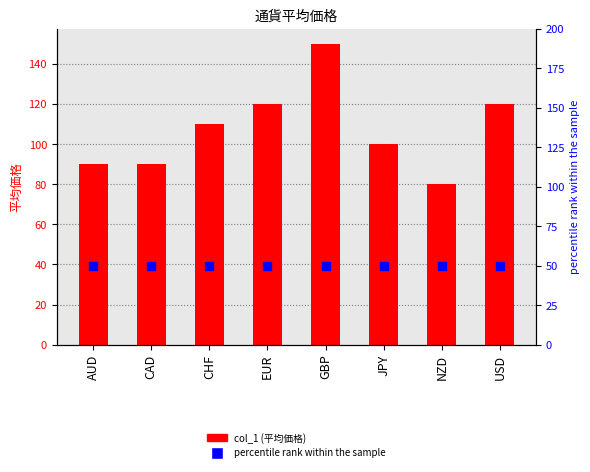

What are all the series names shown in the legend?

col_1, percentile rank within the sample